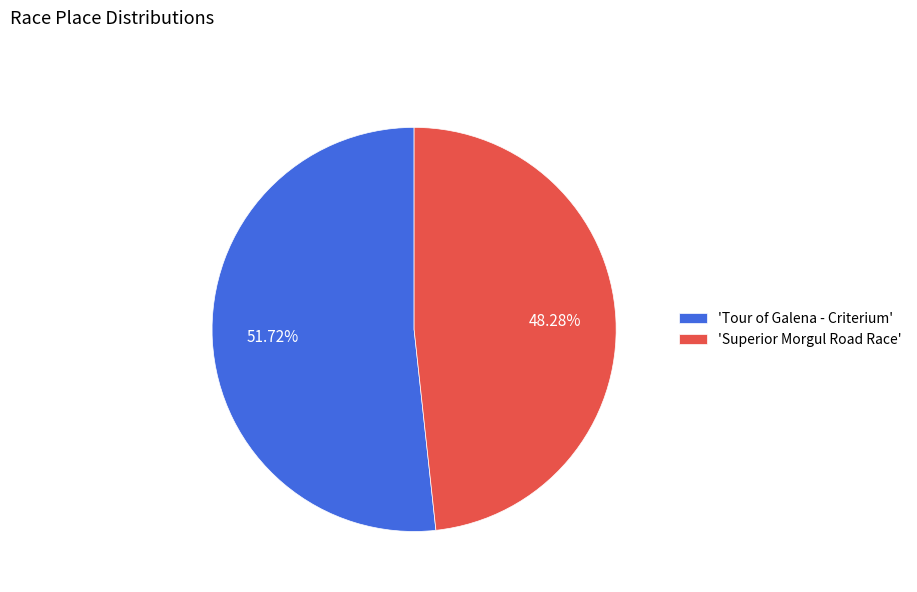

Which slice represents more than half of the pie?

'Tour of Galena - Criterium'